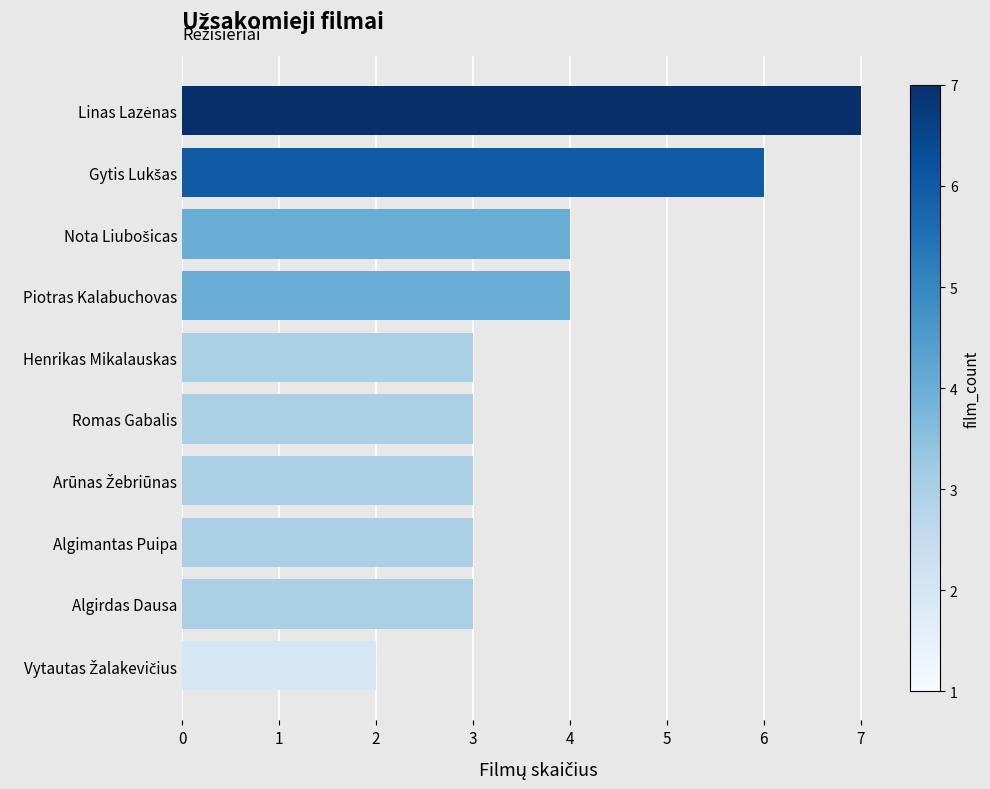

Is it true that the value at Algirdas Dausa is 5?

False